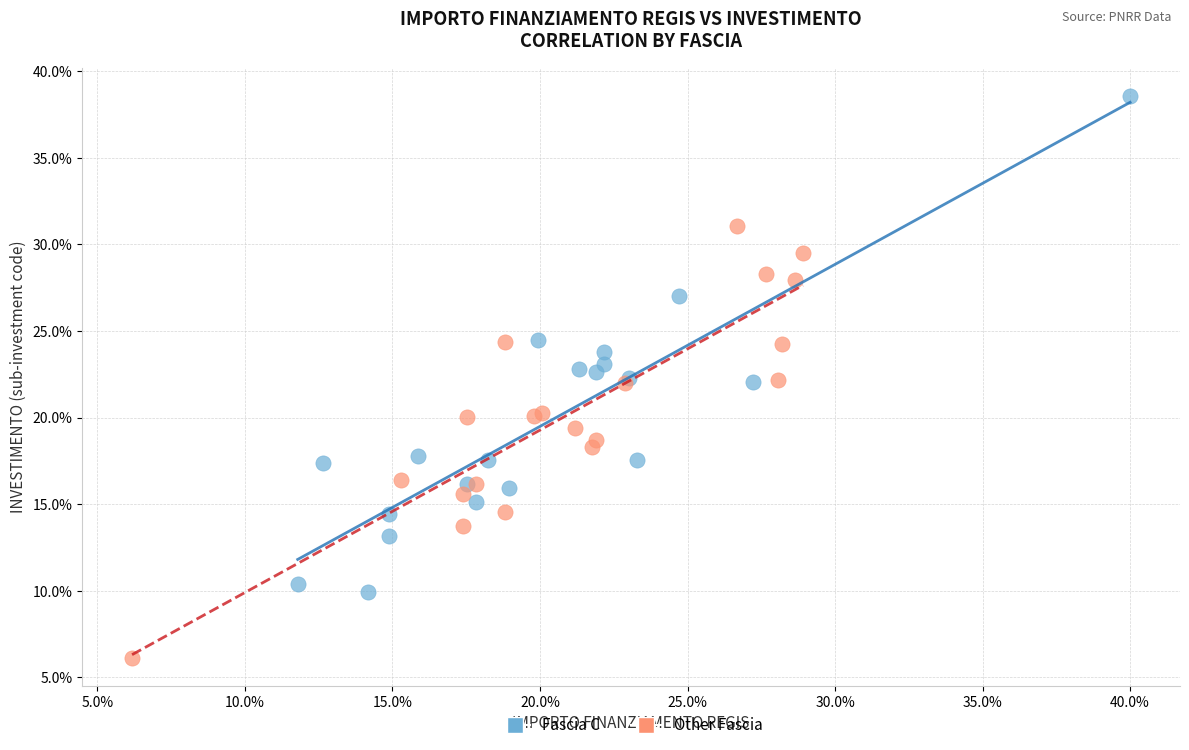

What are all the series names shown in the legend?

Fascia C, Other Fascia